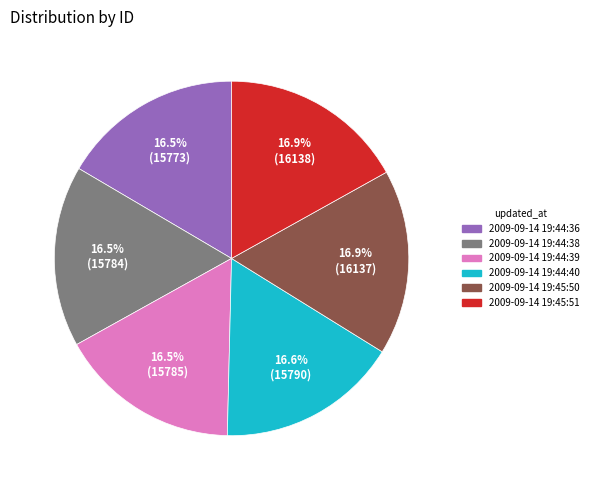

How many segments does this pie chart have?

6